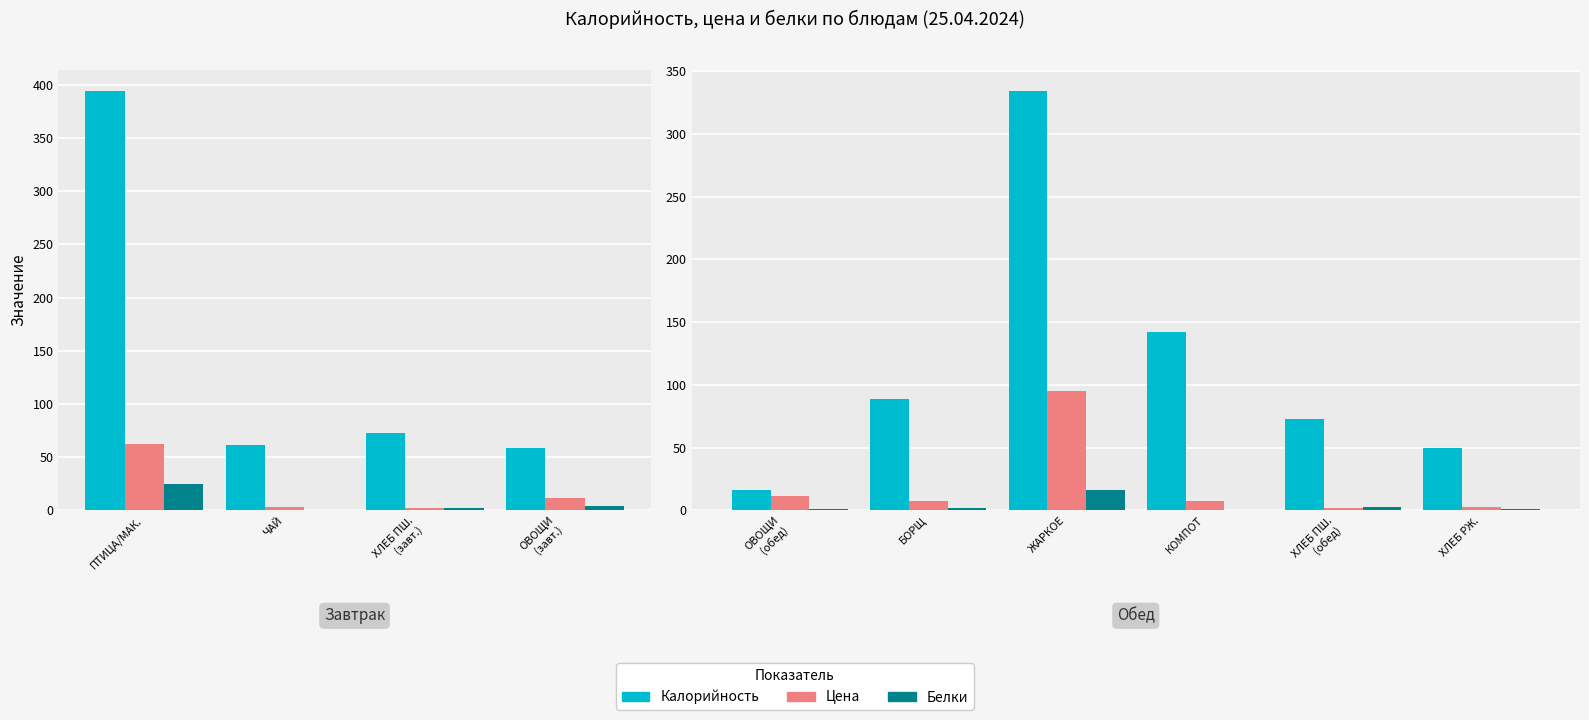

Is it true that Цена equals 1.8 at ХЛЕБ ПШ. (обед)?

True